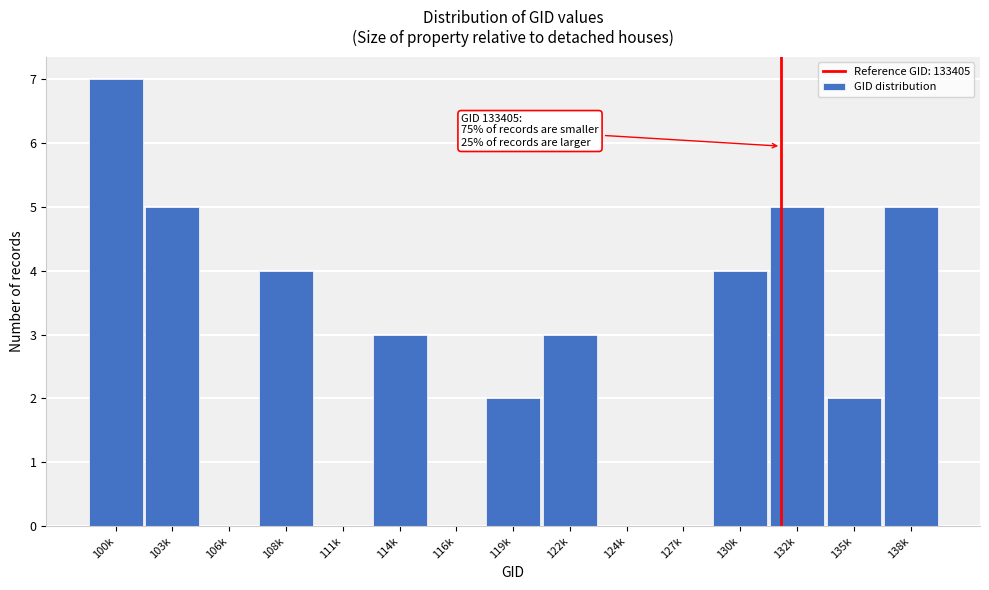

Reading left to right, extract all data points from this chart.

100k=7	103k=5	106k=0	108k=4	111k=0	114k=3	116k=0	119k=2	122k=3	124k=0	127k=0	130k=4	132k=5	135k=2	138k=5